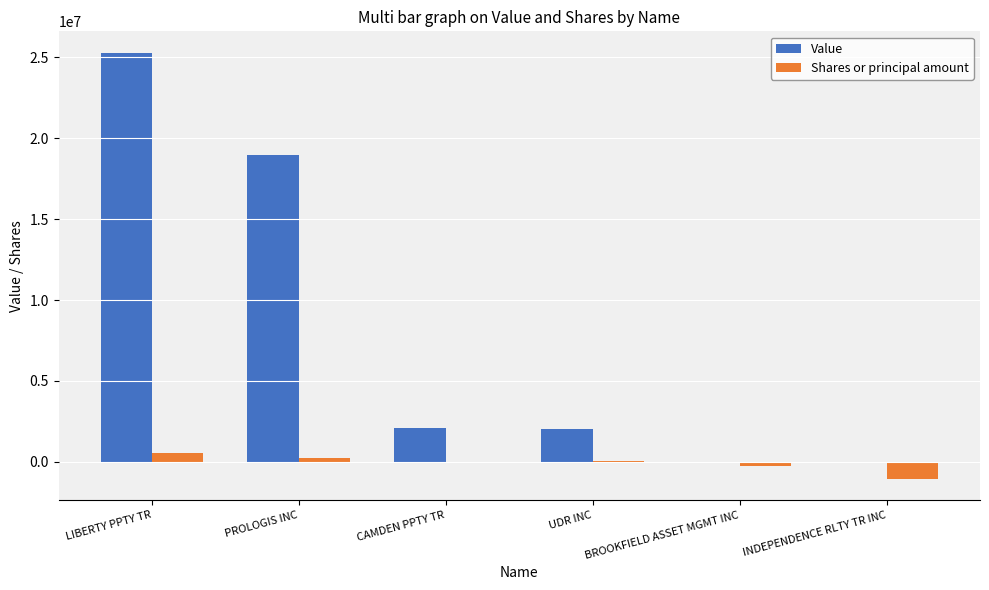

Which series has the largest total across all categories?

Value